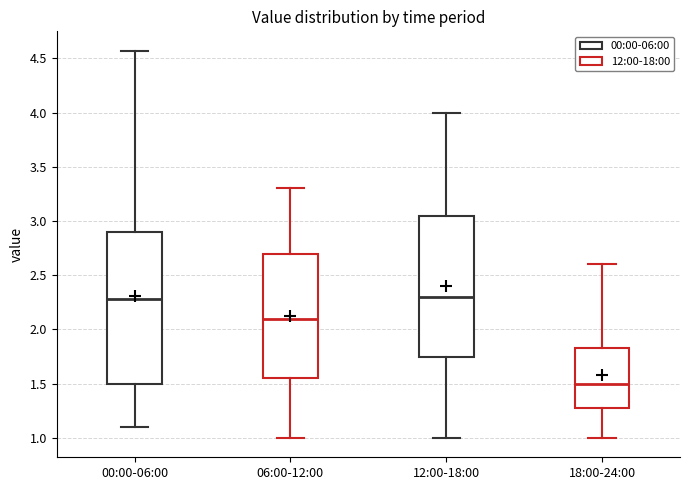

Reading left to right, read every box against the y-axis: the position of its median line, the range the box covers, and the ends of its whiskers. The values are not printed on the chart, so give them approximately, as read against the axis.

00:00-06:00: median 2.30, box 1.50 to 2.90, whiskers 1.10 to 4.55
06:00-12:00: median 2.10, box 1.55 to 2.70, whiskers 1.00 to 3.30
12:00-18:00: median 2.30, box 1.75 to 3.05, whiskers 1.00 to 4.00
18:00-24:00: median 1.50, box 1.30 to 1.85, whiskers 1.00 to 2.60